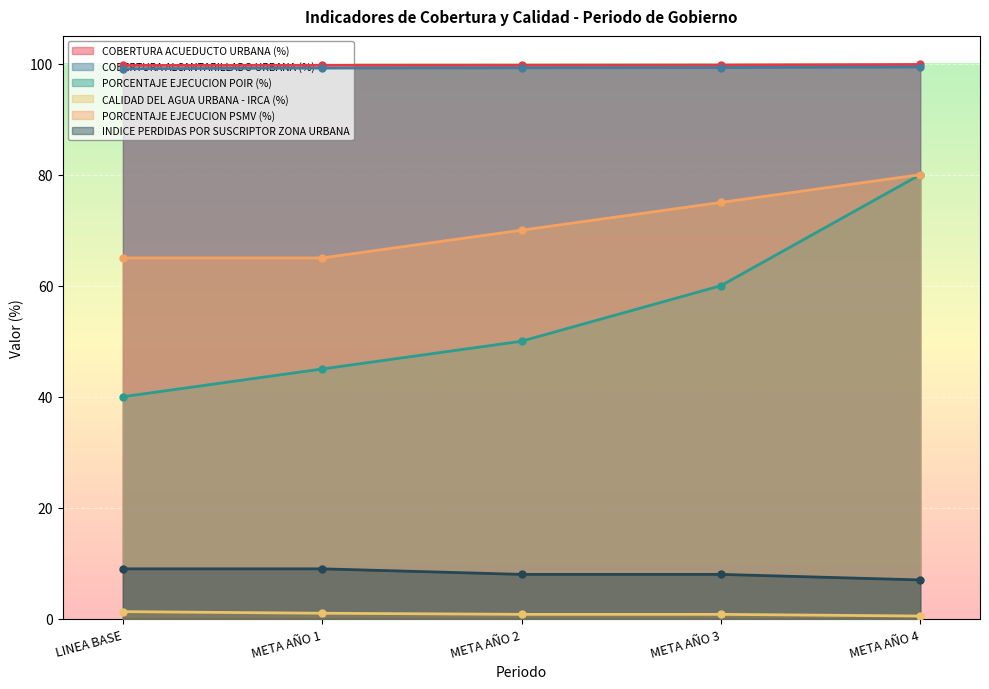

True or false: PORCENTAJE EJECUCION POIR (%) and COBERTURA ACUEDUCTO URBANA (%) intersect in this chart.

False